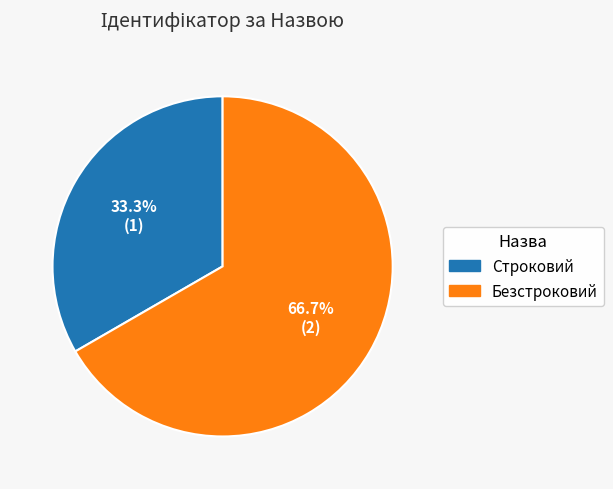

Which category has the biggest portion of the pie?

Безстроковий